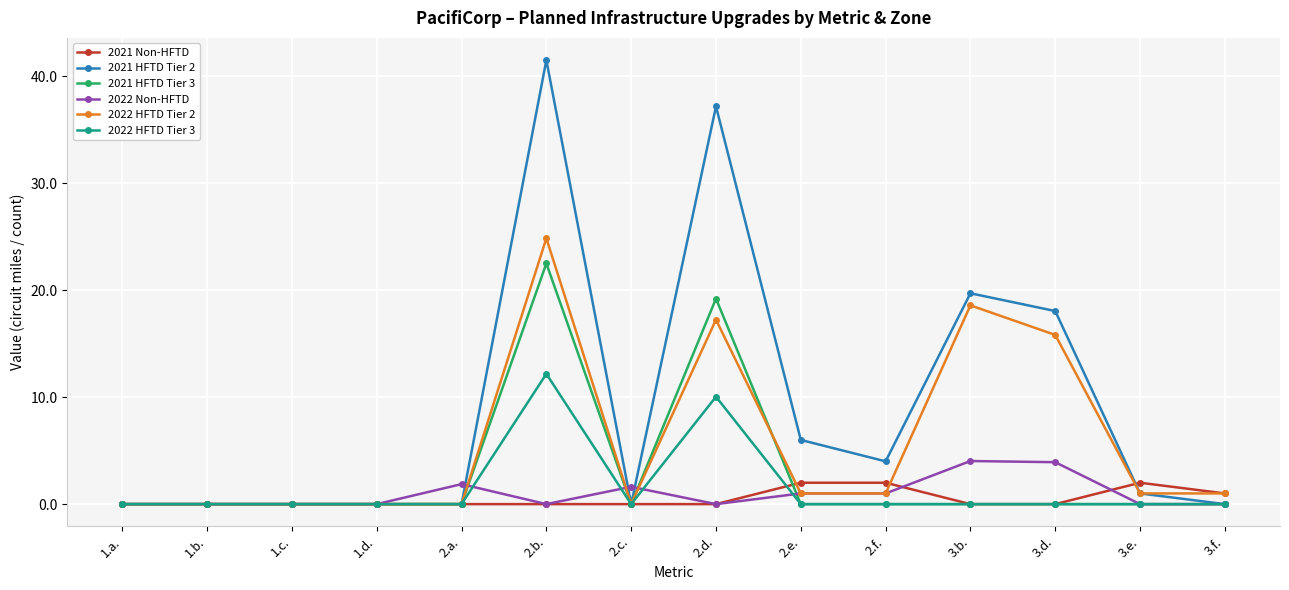

The 2022 Non-HFTD series shows 3.9 at 3.d.. True or false?

True